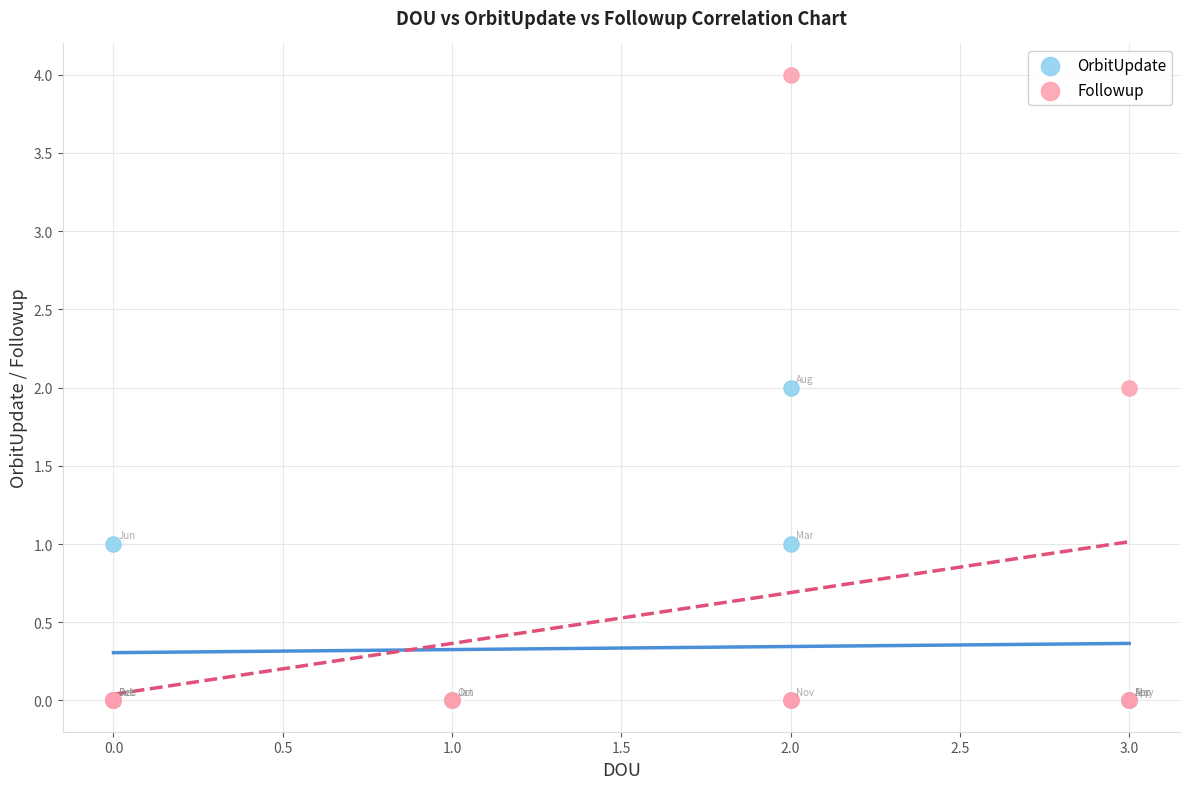

Which series contains the highest Y value?

Followup